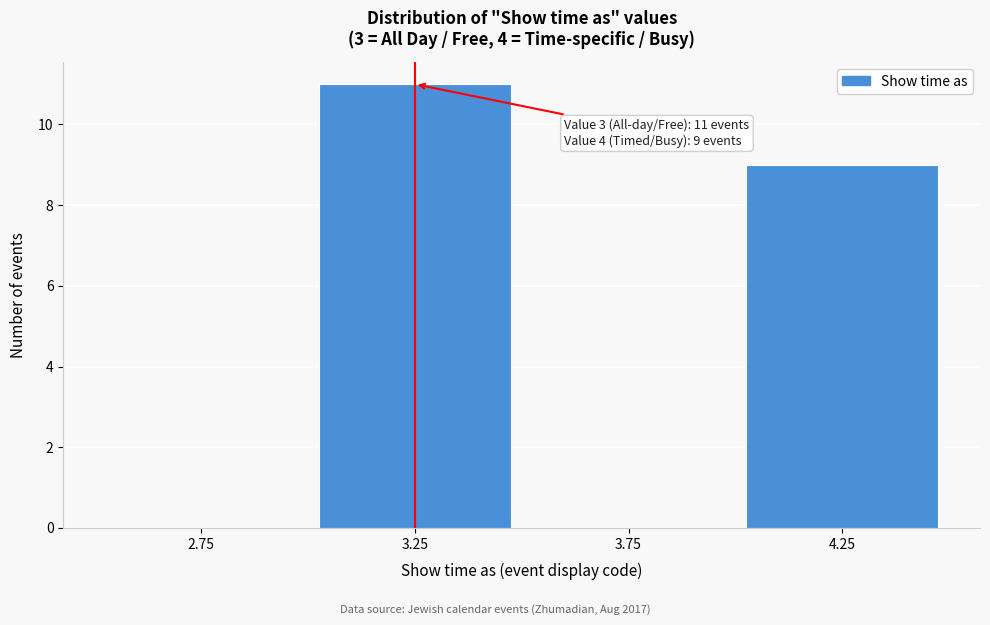

Which range on the x-axis has the tallest bar?

3.0 to 3.5